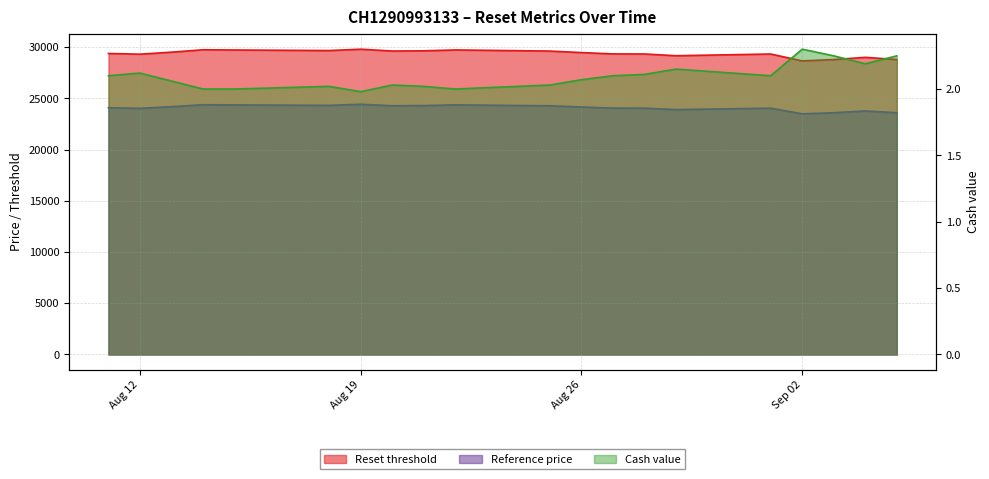

How many interior local valleys does the Reset threshold series have?

5